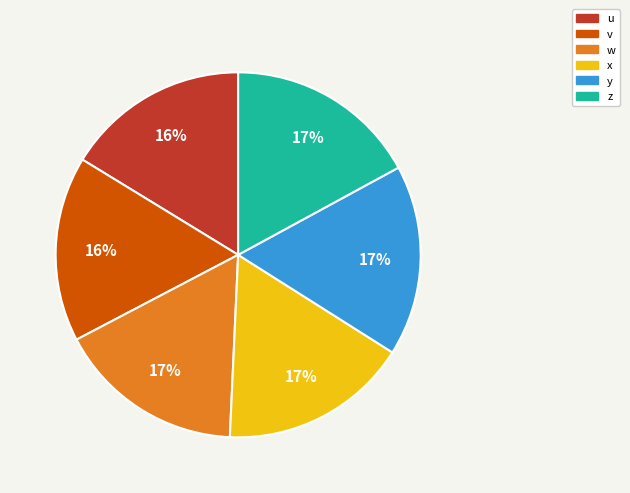

Combined, do w and z account for over 50%?

No